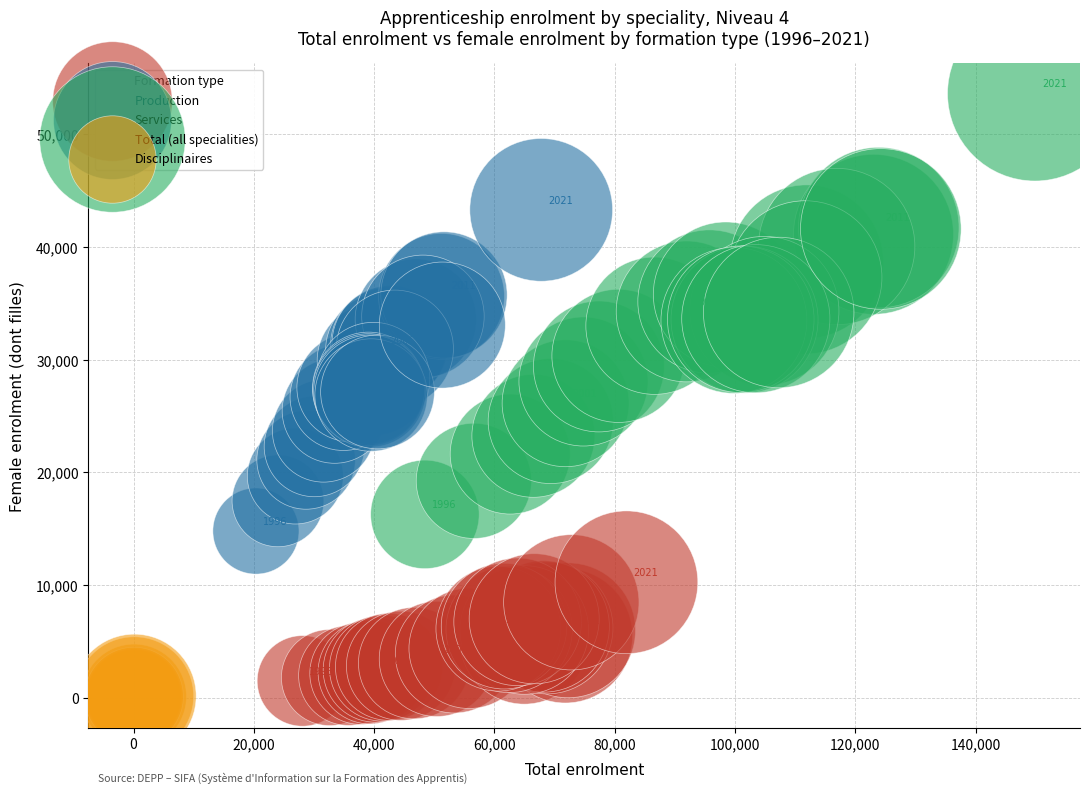

Which series reaches the minimum Y coordinate?

Disciplinaires